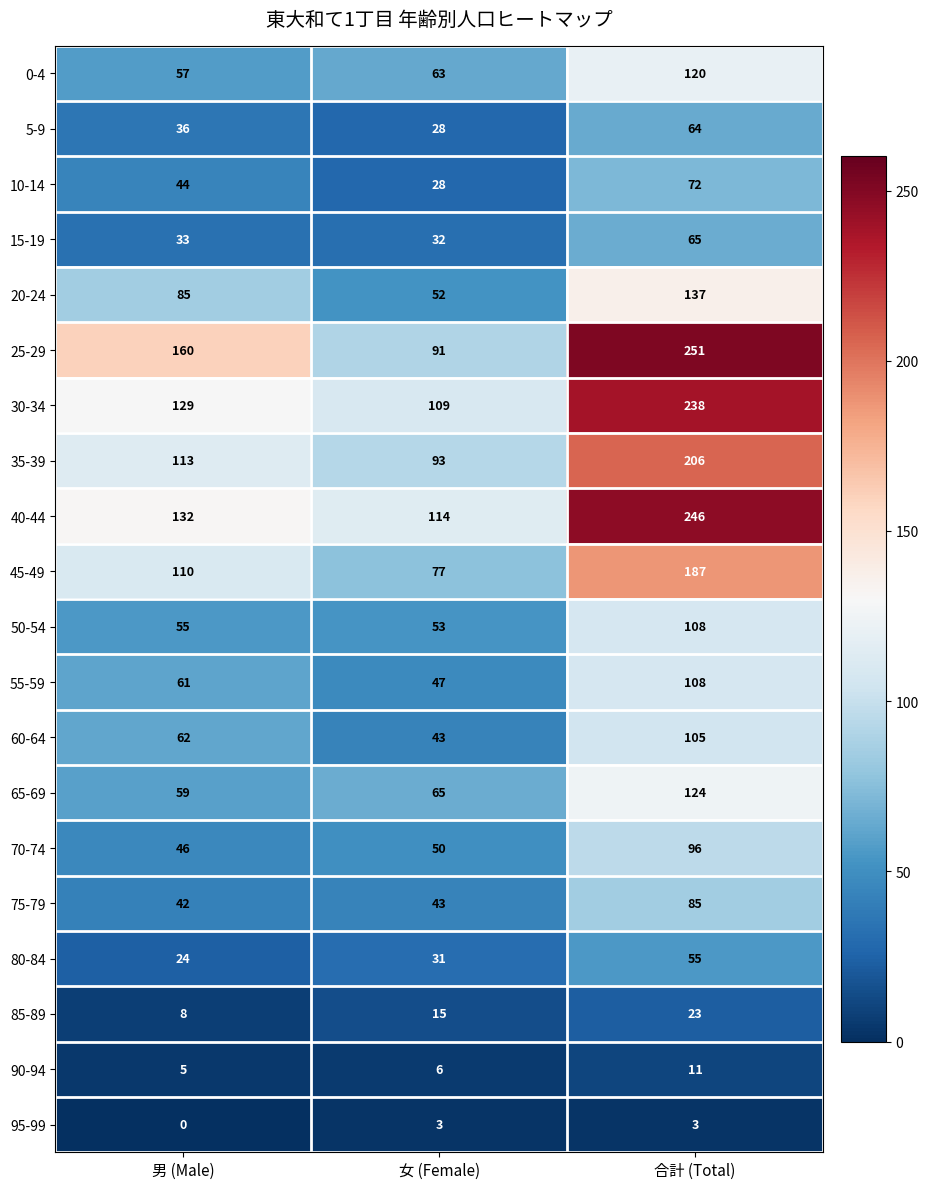

Which label corresponds to the largest value in the chart?

合計 (Total)